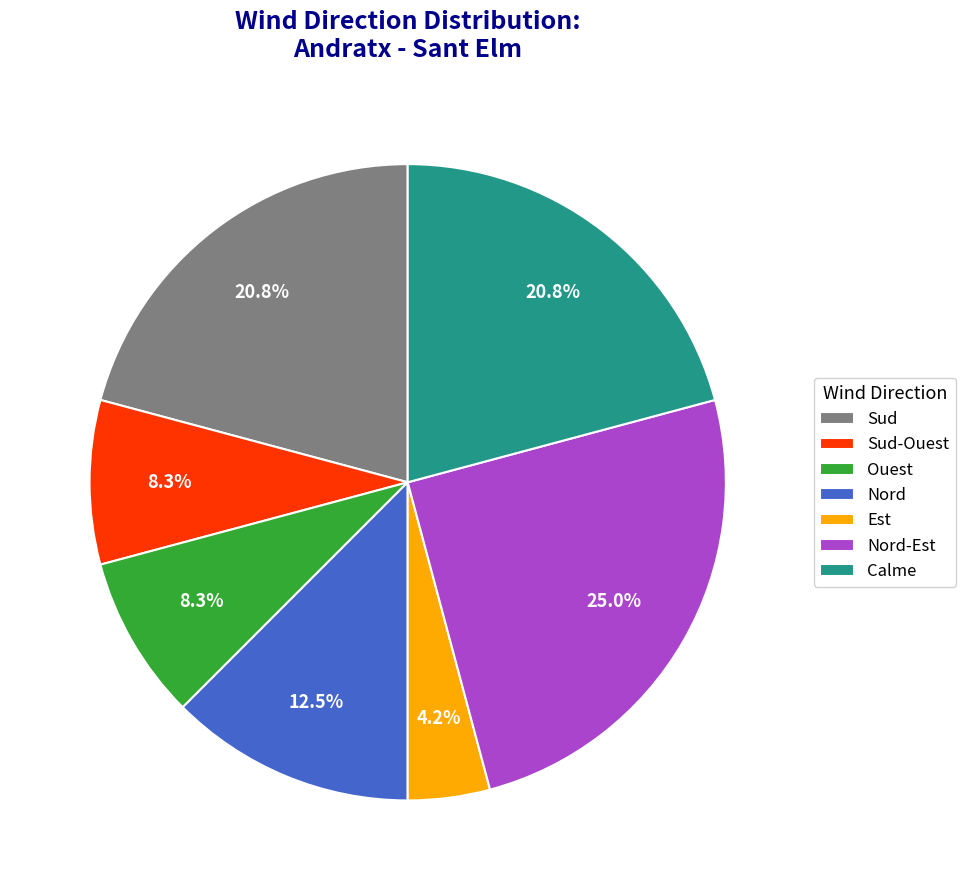

How many segments does this pie chart have?

7